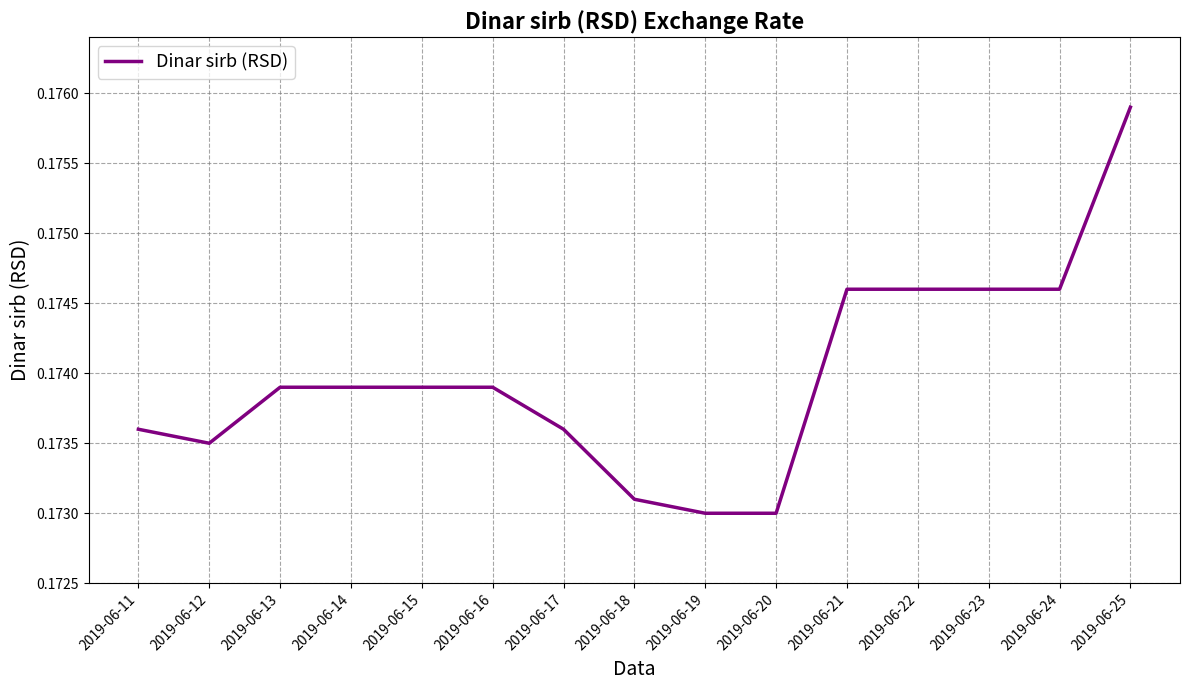

Which category has the highest value across all series?

2019-06-25